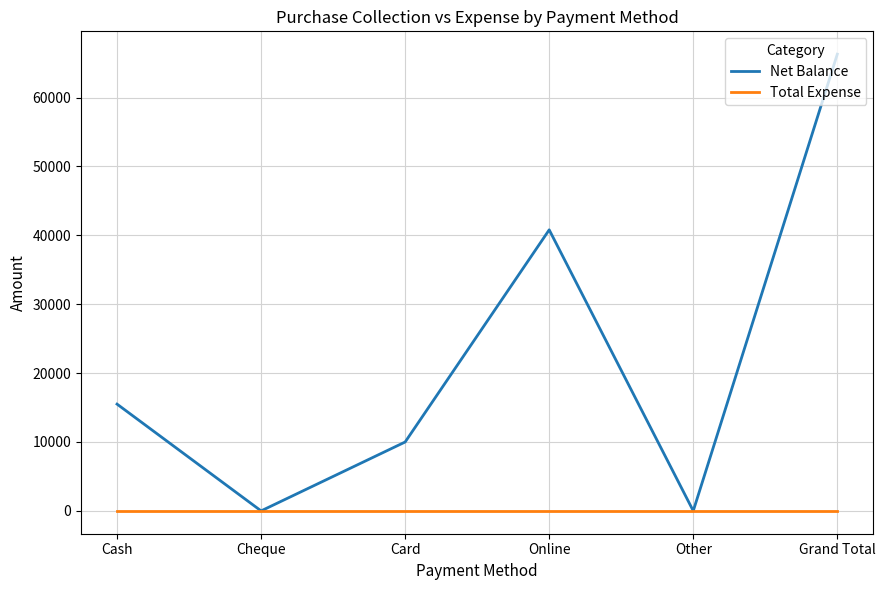

What is the difference between the maximum and minimum values in the Net Balance series?

66300